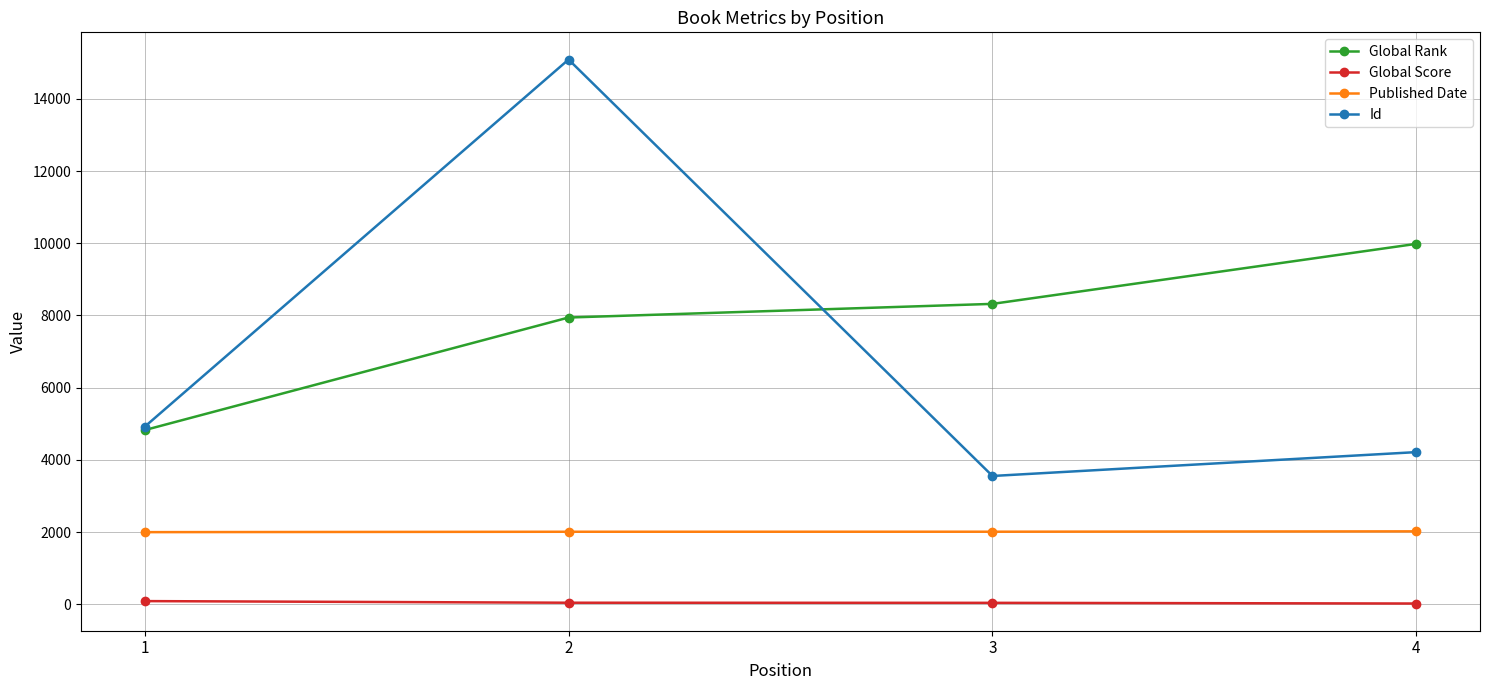

What is the value of the Global Rank point at the 3rd from the left?

8320